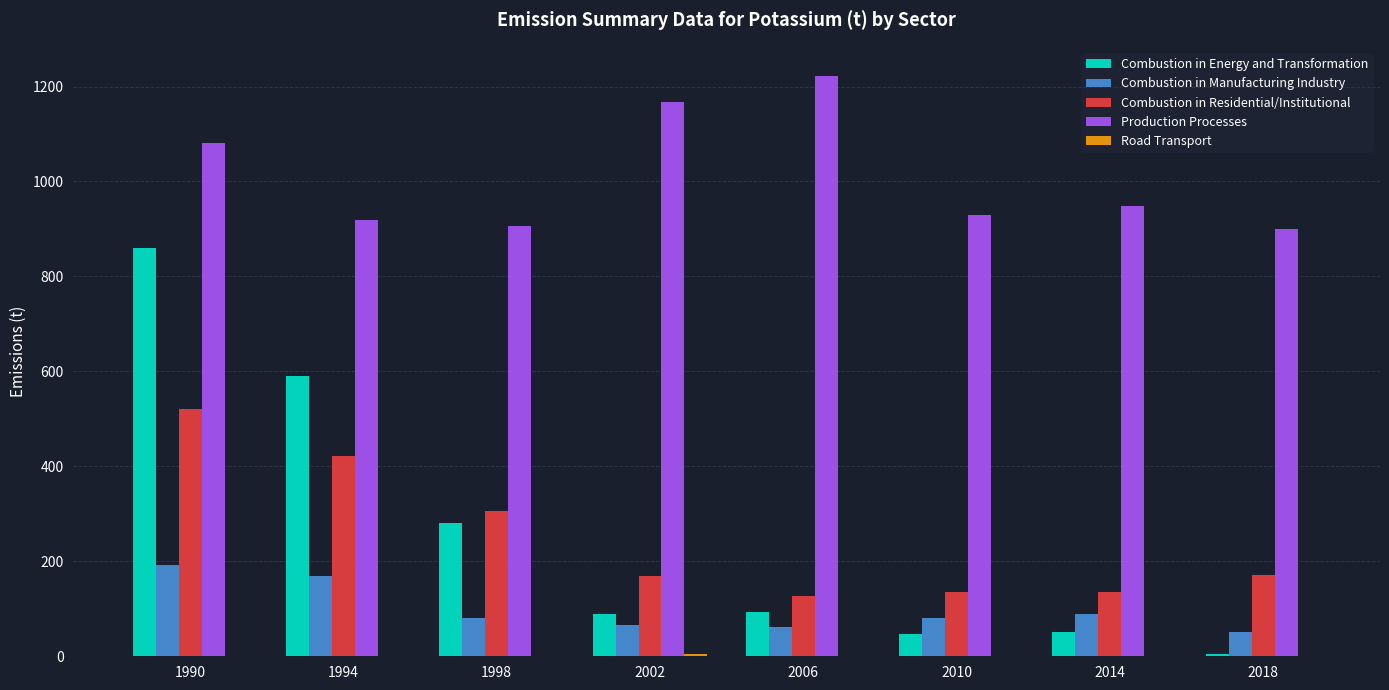

Between 1990 and 1998, which series saw the biggest shift?

Combustion in Energy and Transformation